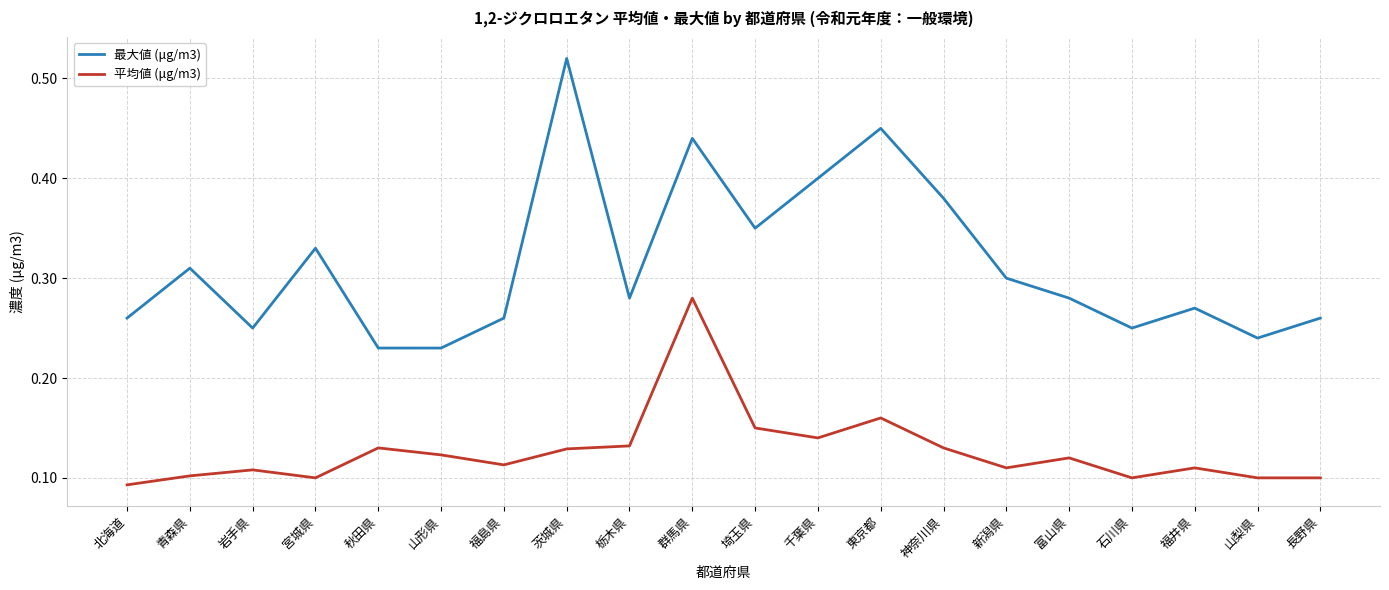

At which category does 平均値 (μg/m3) reach its first local valley?

宮城県